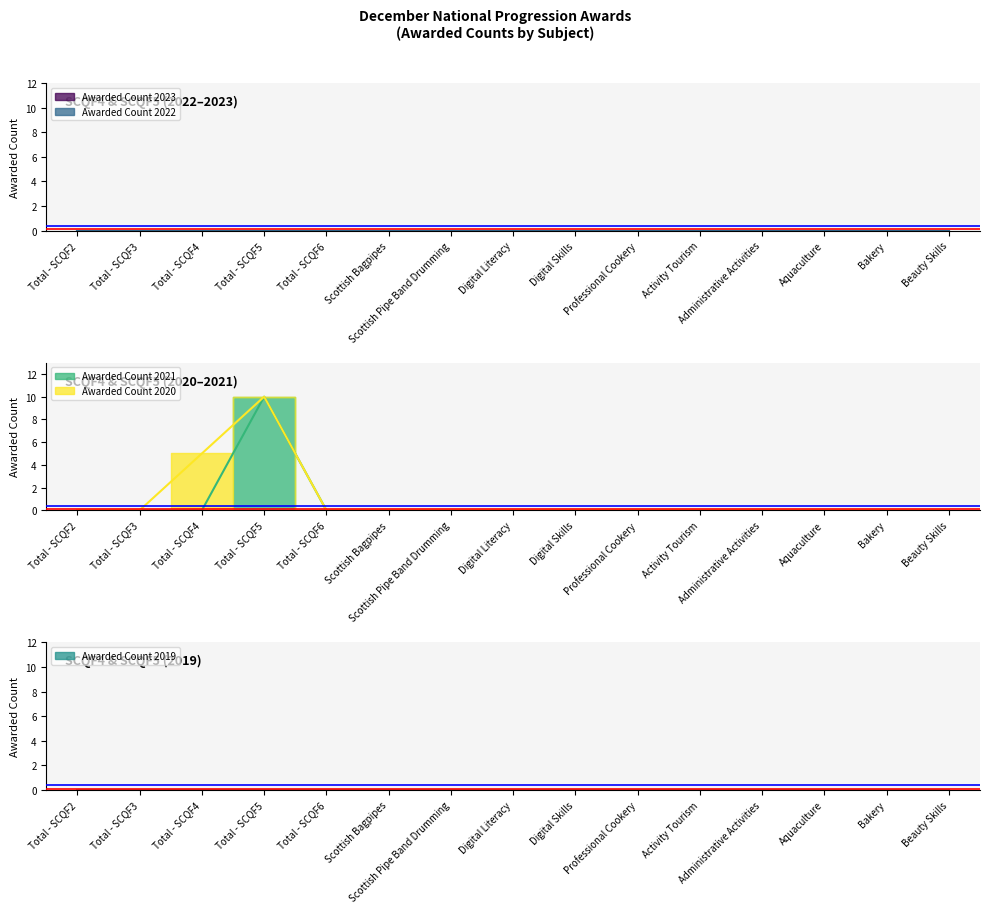

Rank the categories by Awarded Count 2019 value from lowest to highest.

Total - SCQF2, Total - SCQF3, Total - SCQF4, Total - SCQF5, Total - SCQF6, Scottish Bagpipes, Scottish Pipe Band Drumming, Digital Literacy, Digital Skills, Professional Cookery, Activity Tourism, Administrative Activities, Aquaculture, Bakery, Beauty Skills